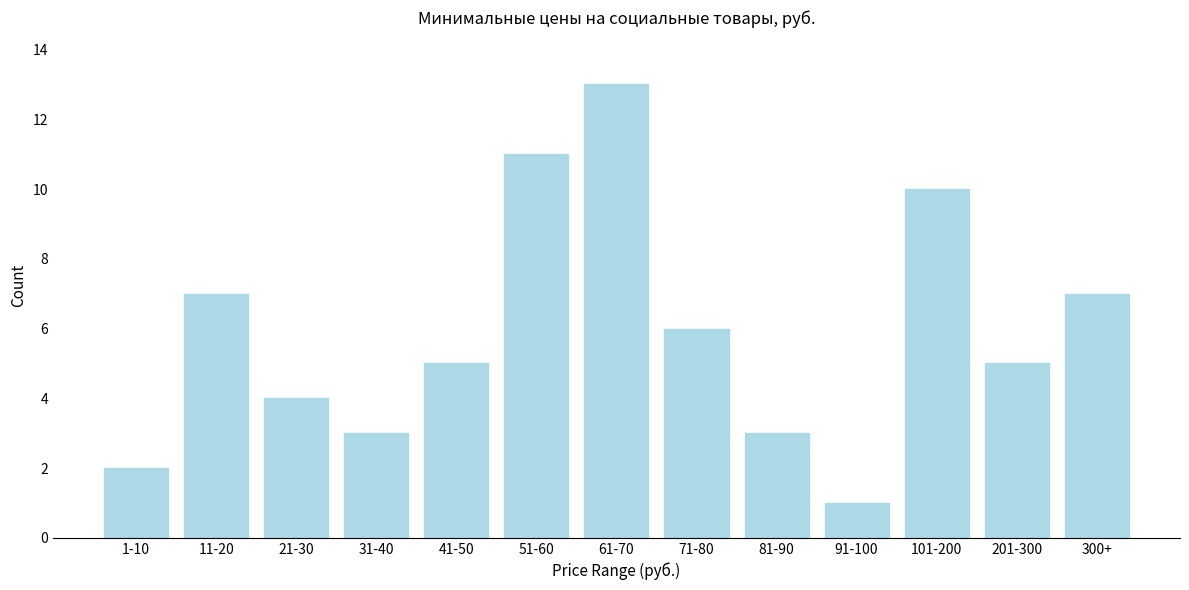

Reading right to left, what are all the values shown in this chart?

7	5	10	1	3	6	13	11	5	3	4	7	2